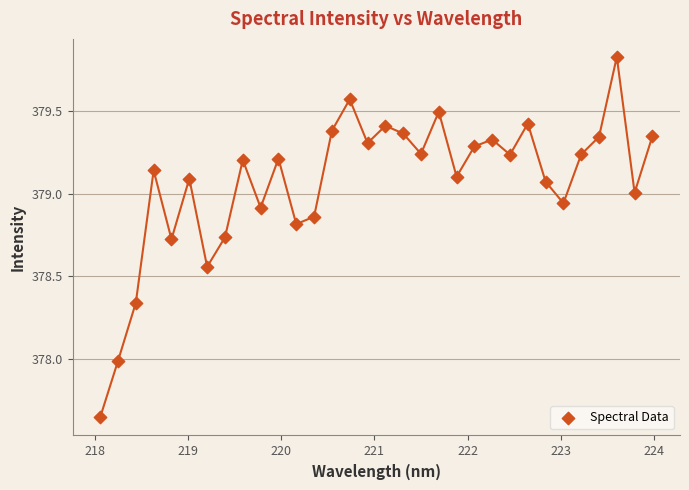

What is the range of X values (max minus min)?

5.9